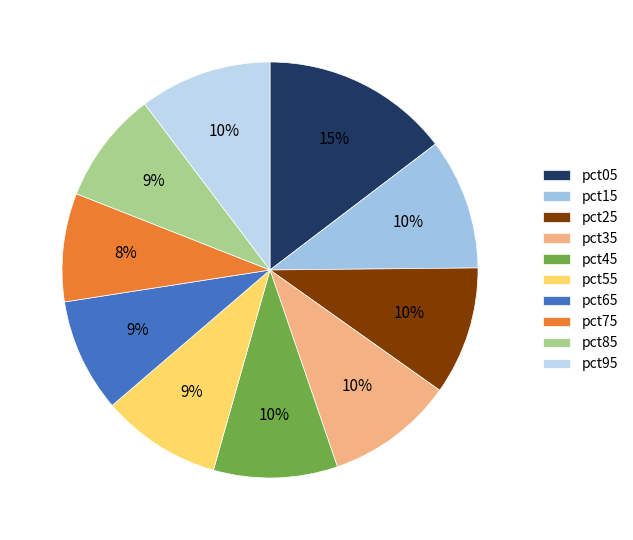

True or false: pct35 accounts for 1% of the total.

False